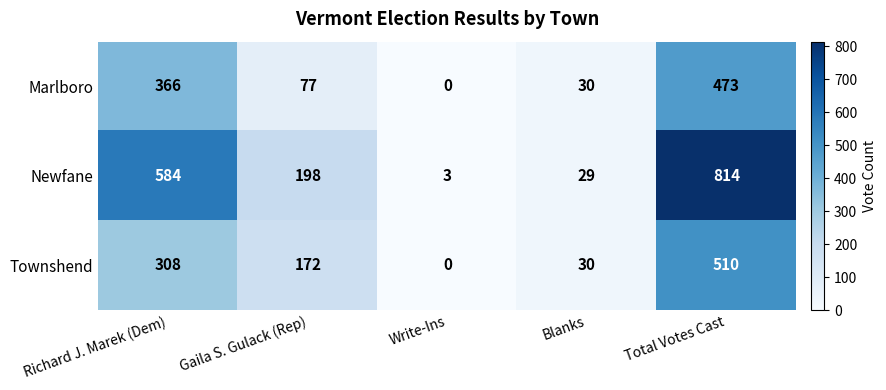

Rank the series at Total Votes Cast from highest to lowest value.

Newfane, Townshend, Marlboro